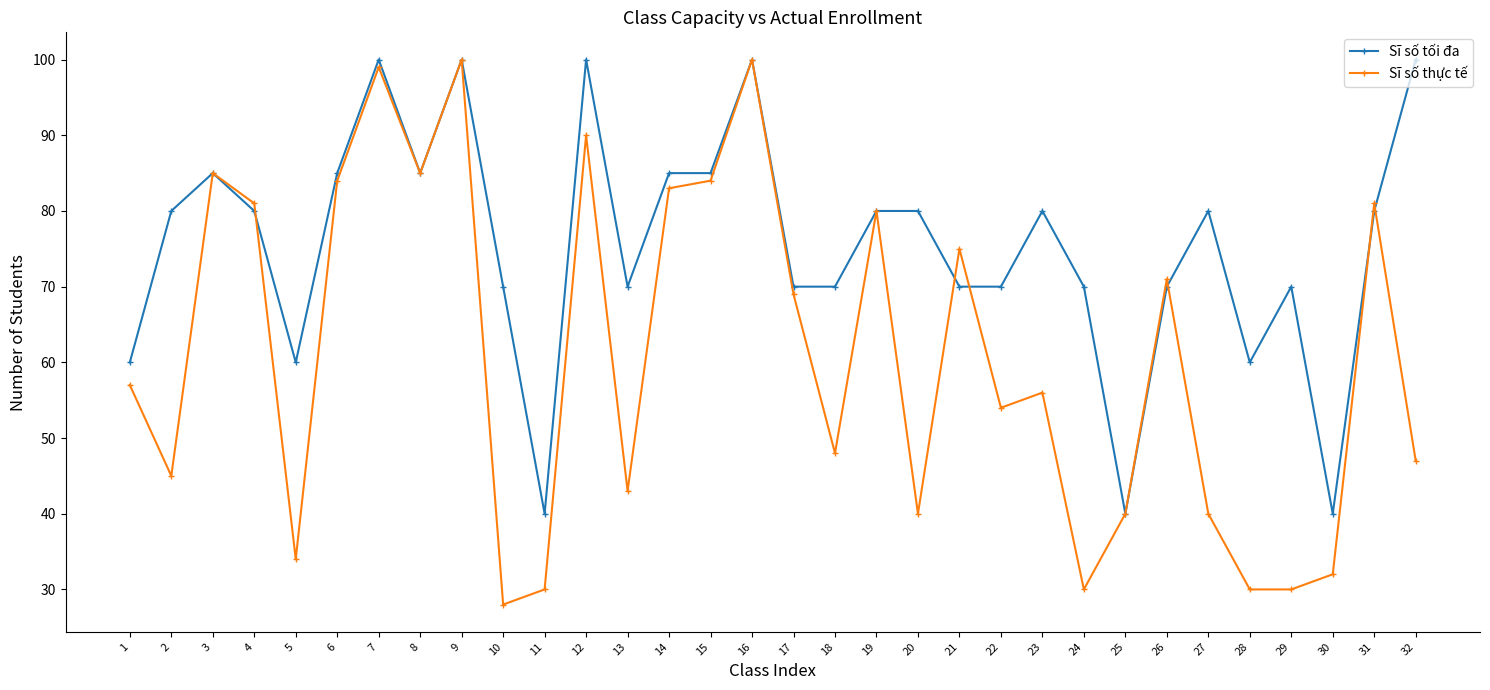

How many distinct data groups are displayed?

2